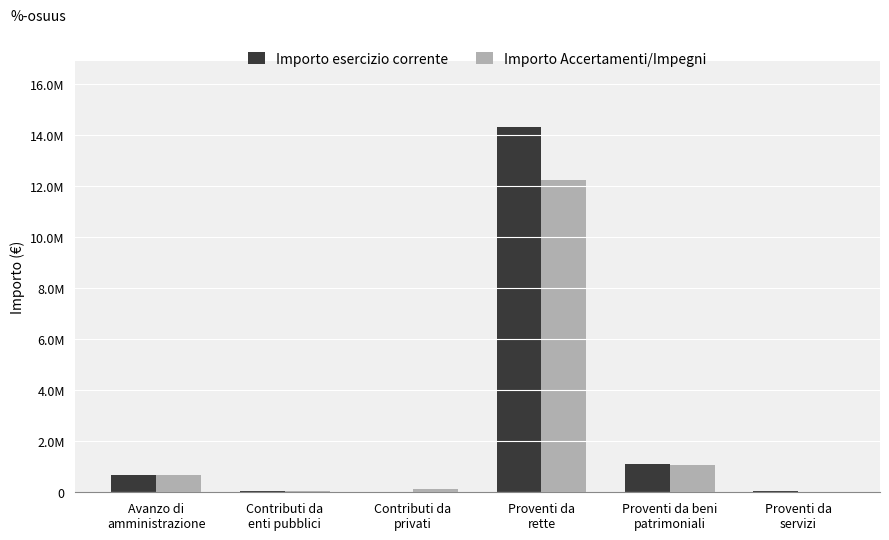

Rank the series at Proventi da
servizi from lowest to highest value.

Importo Accertamenti/Impegni, Importo esercizio corrente